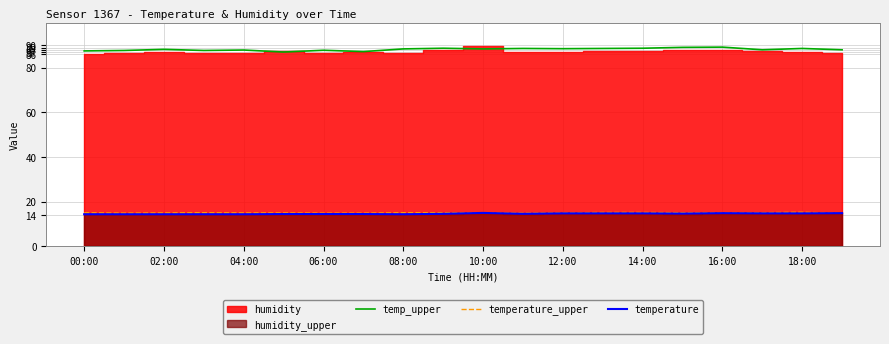

True or false: temp_upper and temperature intersect in this chart.

False